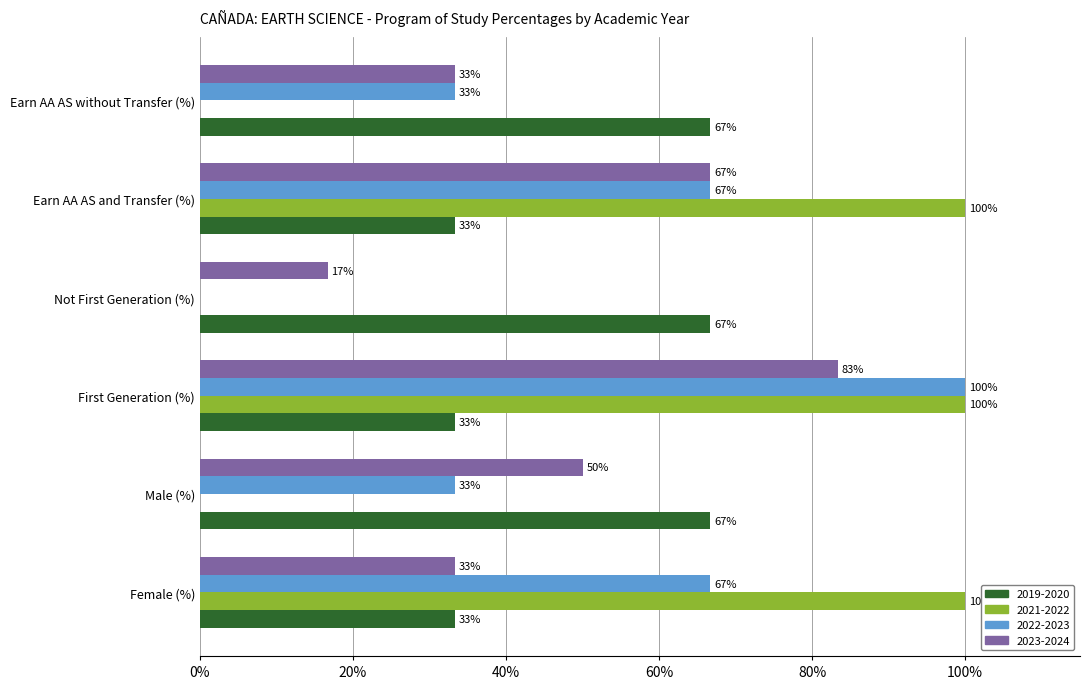

At how many categories does at least one series exceed 0?

6